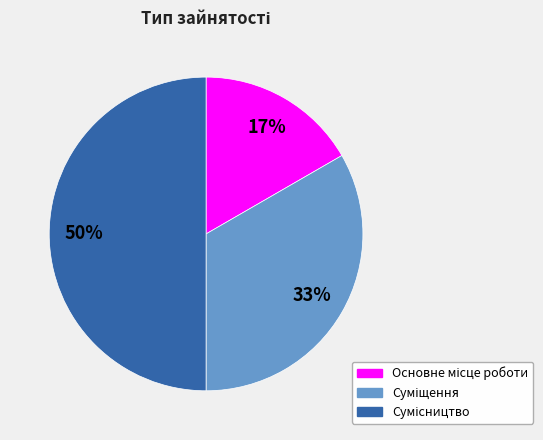

To the nearest percent, what is the average slice percentage?

33%